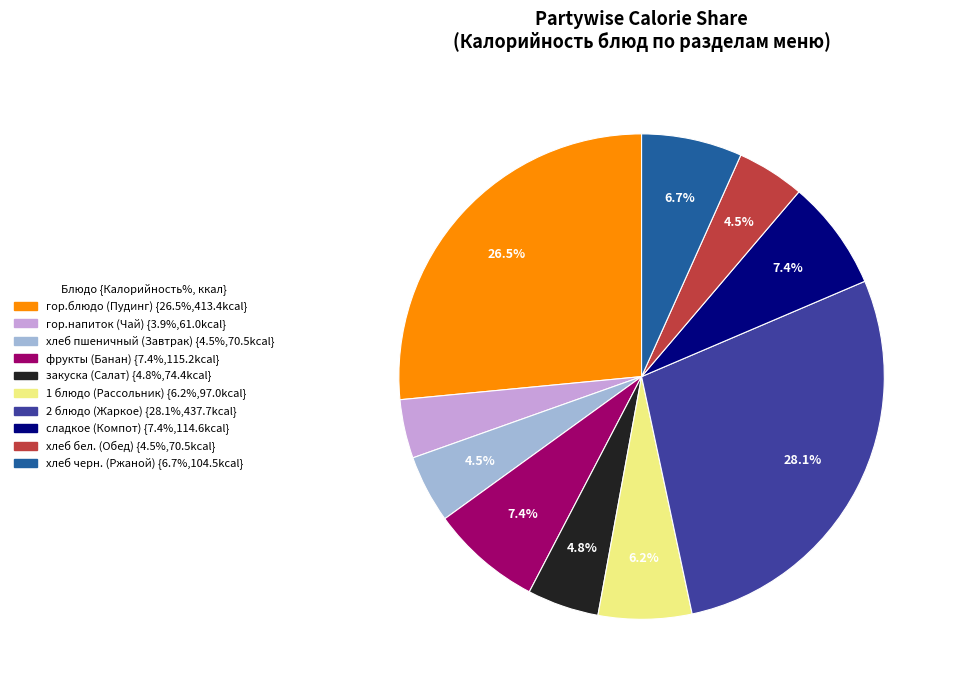

Is хлеб бел. (Обед) the majority of the pie?

No